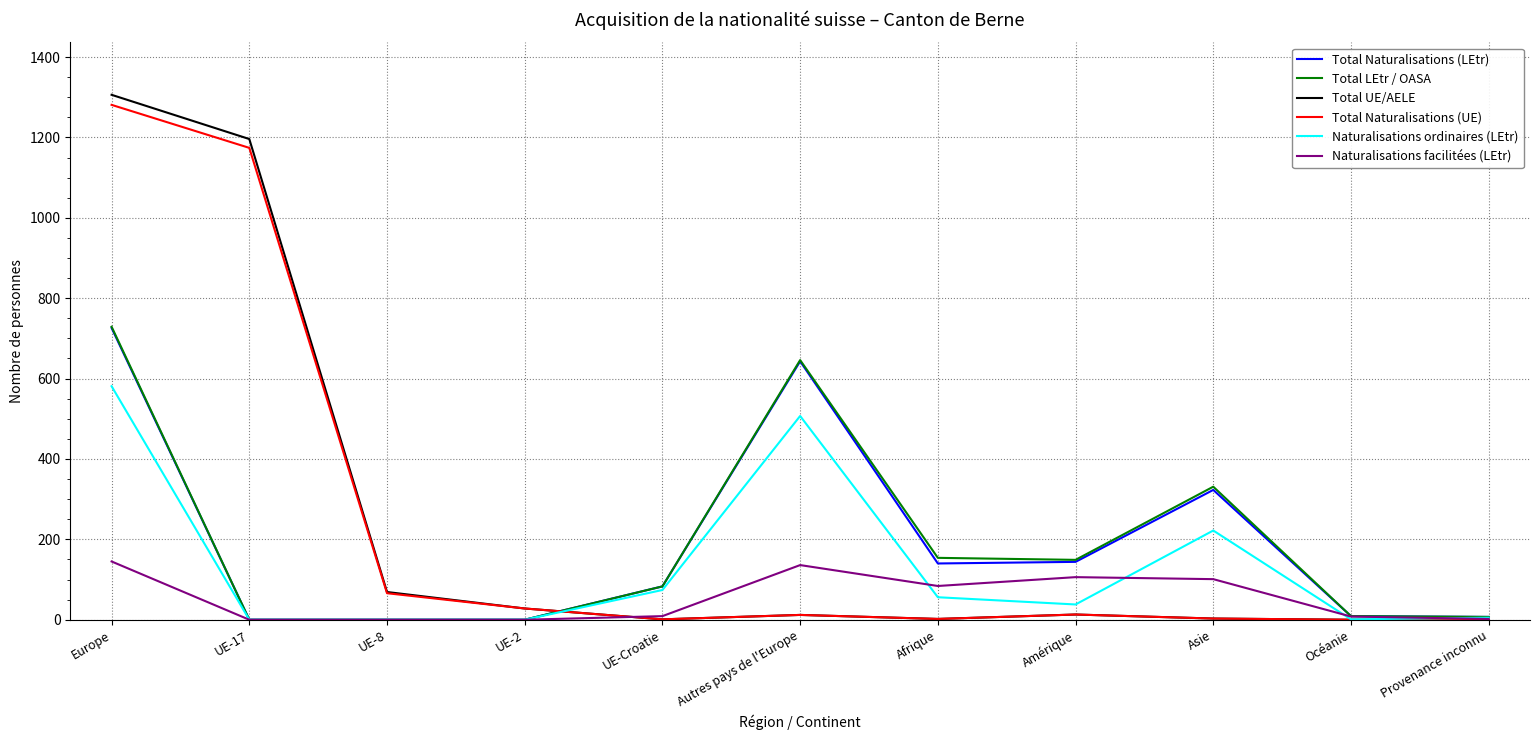

At which category does the chart reach its peak across all series?

Europe